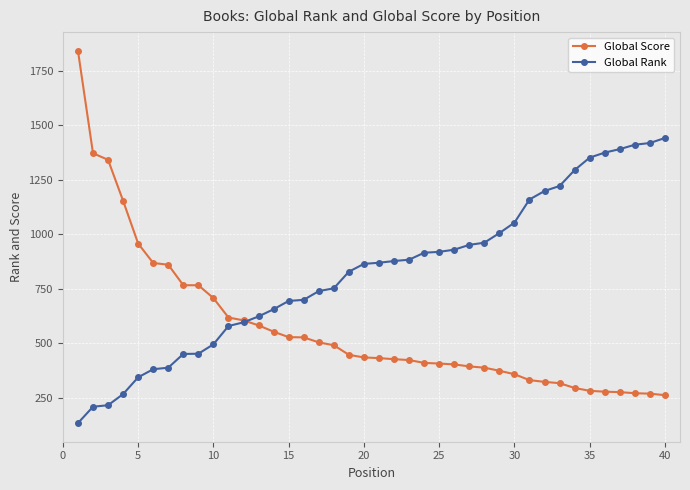

What is the maximum value shown in the chart?

1841